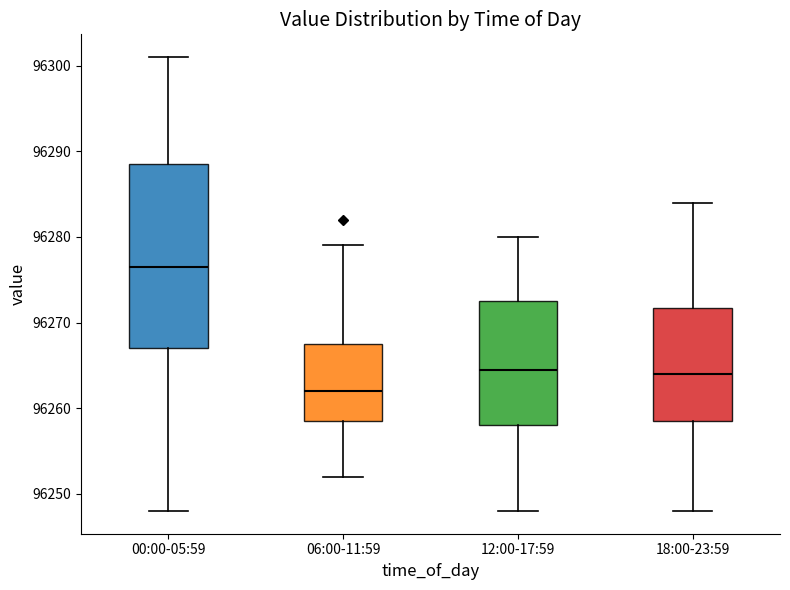

Which box's median line is the lowest?

06:00-11:59